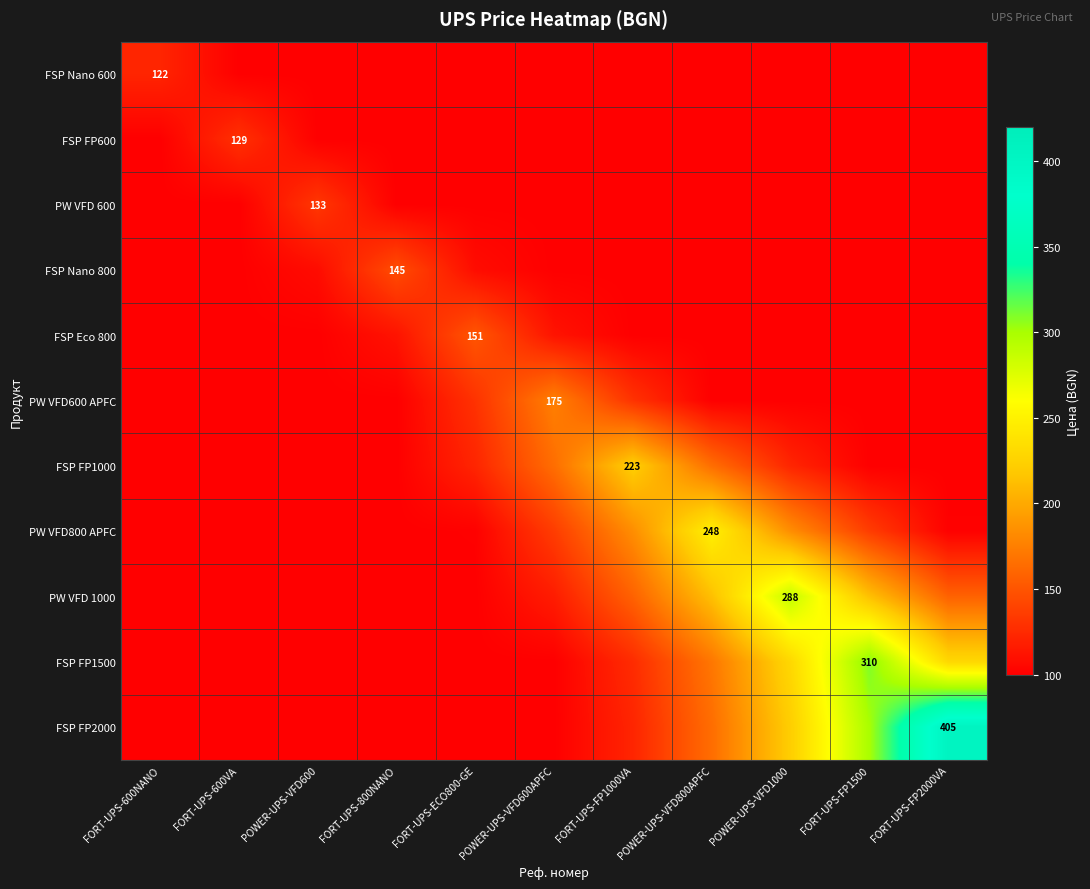

Is it true that PW VFD800 APFC equals 247.9 at POWER-UPS-VFD800APFC?

True